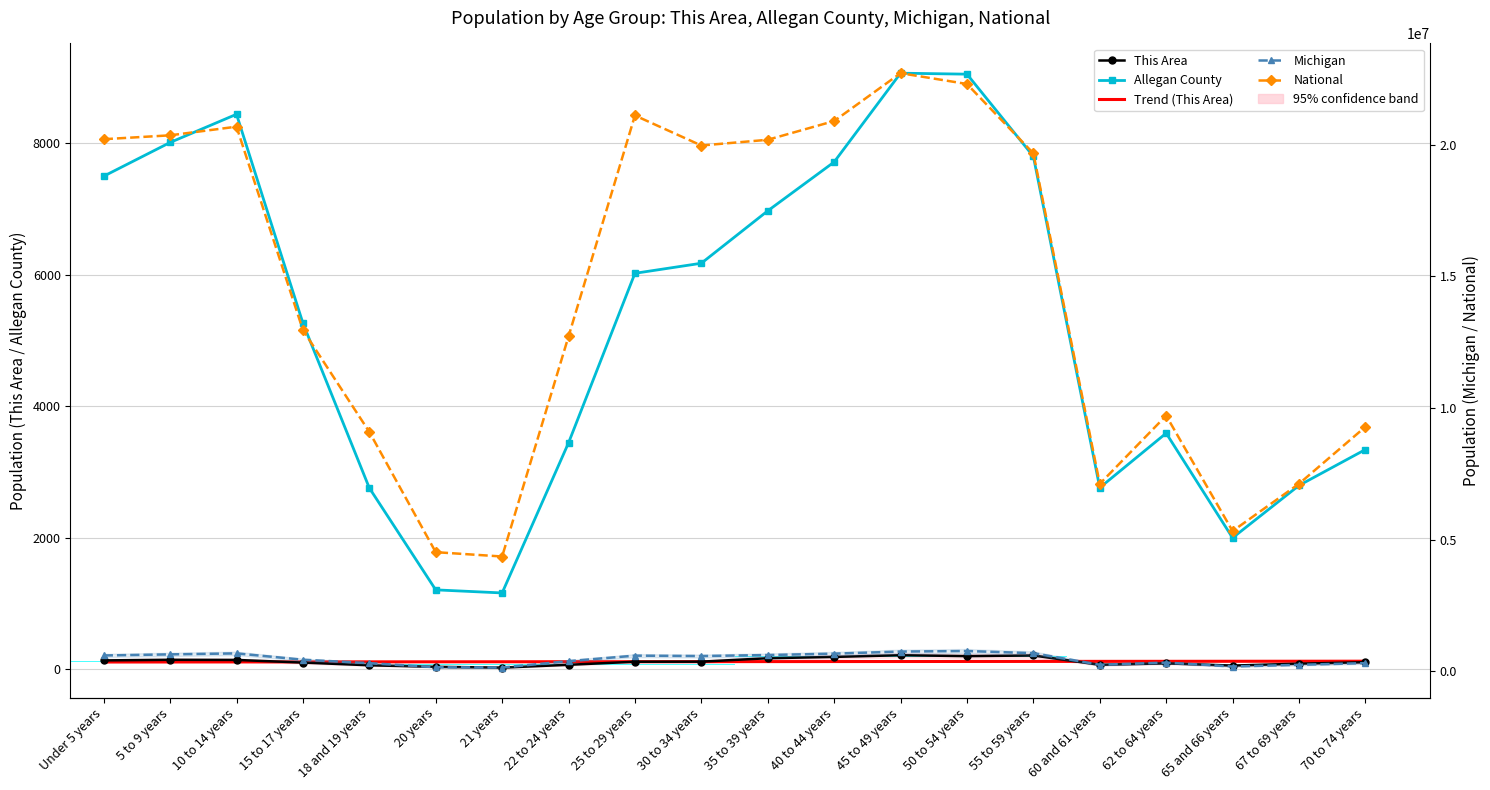

Reading left to right, extract all data points from this chart.

This Area: 136.0	145.0	143.0	103.0	62.0	38.0	26.0	69.0	116.0	117.0	169.0	189.0	215.0	201.0	211.0	69.0	91.0	57.0	86.0	108.0
Allegan County: 7501.0	8014.0	8443.0	5266.0	2759.0	1209.0	1162.0	3445.0	6024.0	6177.0	6974.0	7717.0	9068.0	9053.0	7803.0	2763.0	3592.0	2000.0	2797.0	3343.0
Trend (This Area): 111.3	111.9	112.6	113.3	113.9	114.6	115.2	115.9	116.6	117.2	117.9	118.5	119.2	119.9	120.5	121.2	121.8	122.5	123.2	123.8
Michigan: 596286.0	637784.0	675216.0	434782.0	304817.0	149350.0	138484.0	381238.0	589583.0	574566.0	612493.0	665481.0	744581.0	765452.0	683186.0	243067.0	325744.0	177313.0	241312.0	306084.0
National: 20201362.0	20348657.0	20677194.0	12954254.0	9086089.0	4519129.0	4354294.0	12712576.0	21101849.0	19962099.0	20179642.0	20890964.0	22708591.0	22298125.0	19664805.0	7113727.0	9704197.0	5319902.0	7115361.0	9278166.0